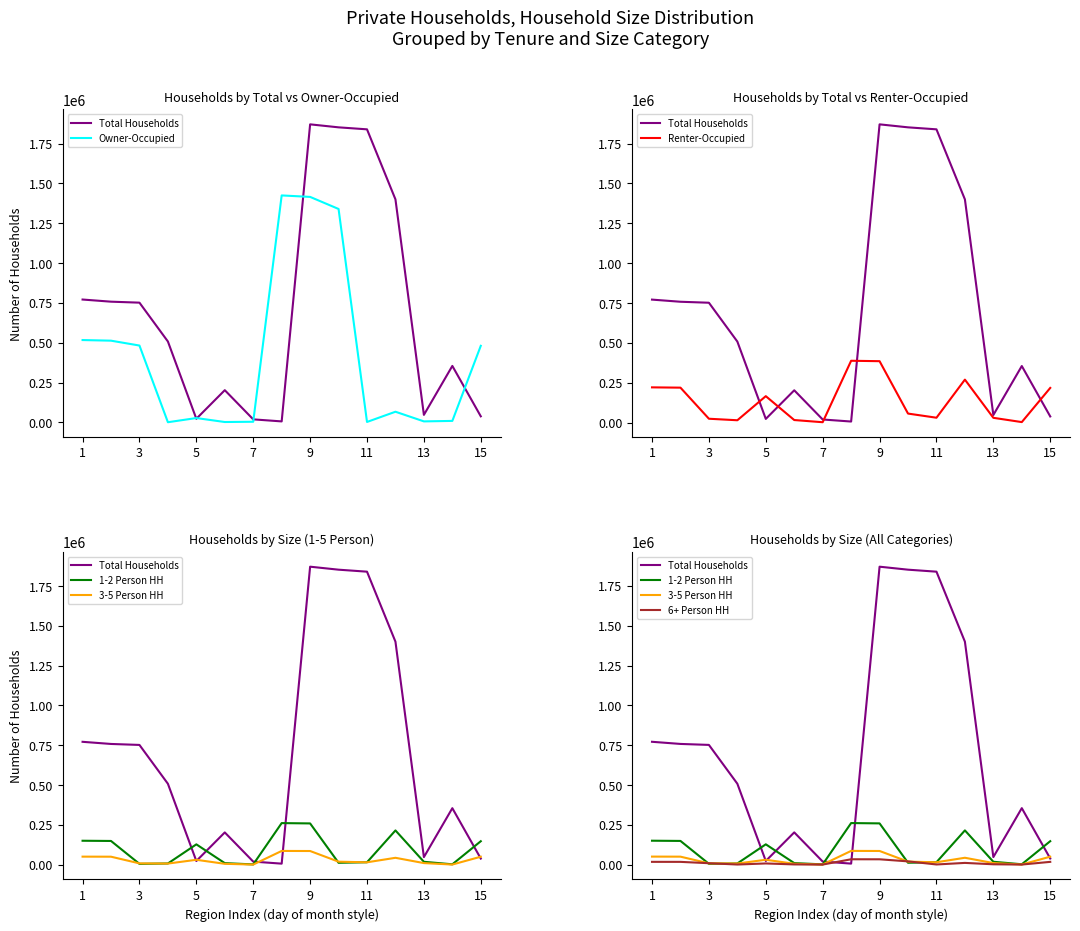

Where does the 1-2 Person HH series first go above 17732?

1